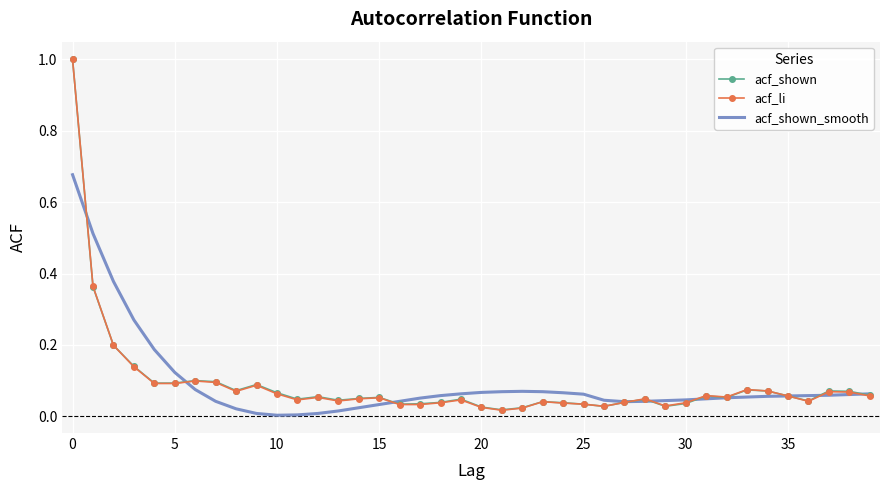

What is the maximum value shown in the chart?

1.0